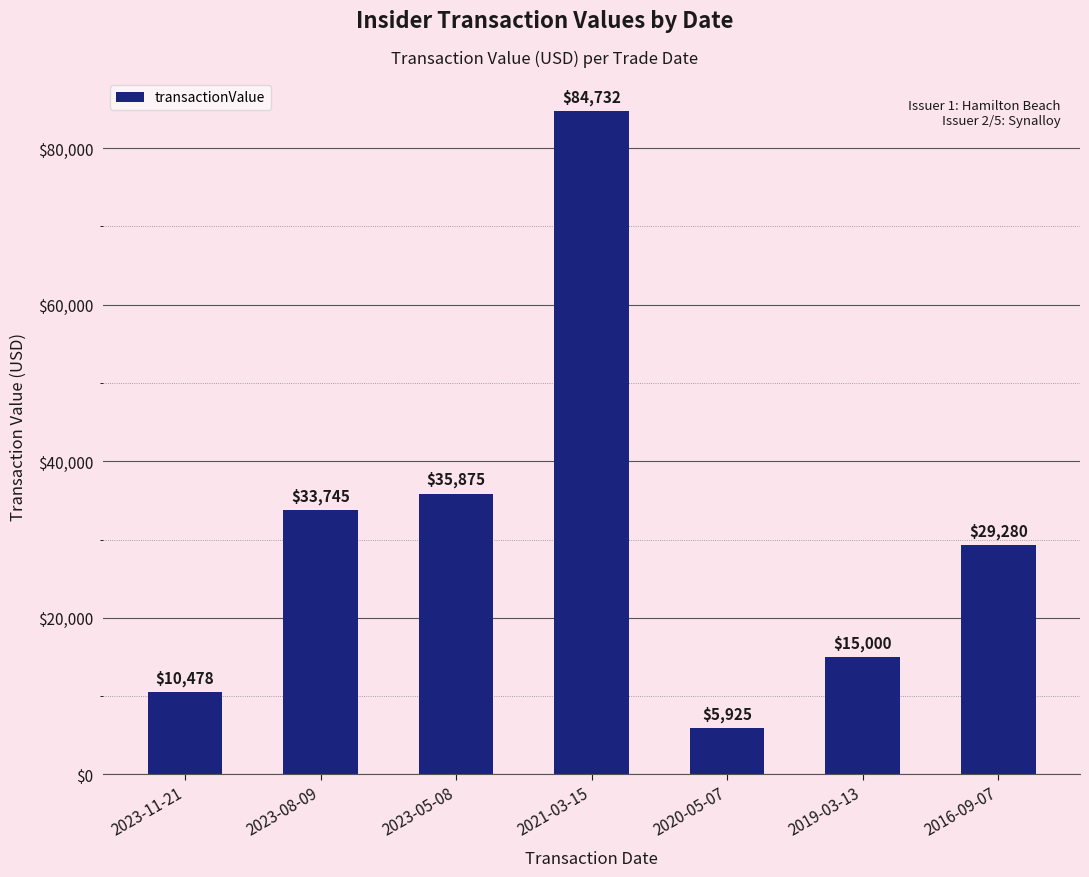

What is the difference between the maximum and minimum values?

78807